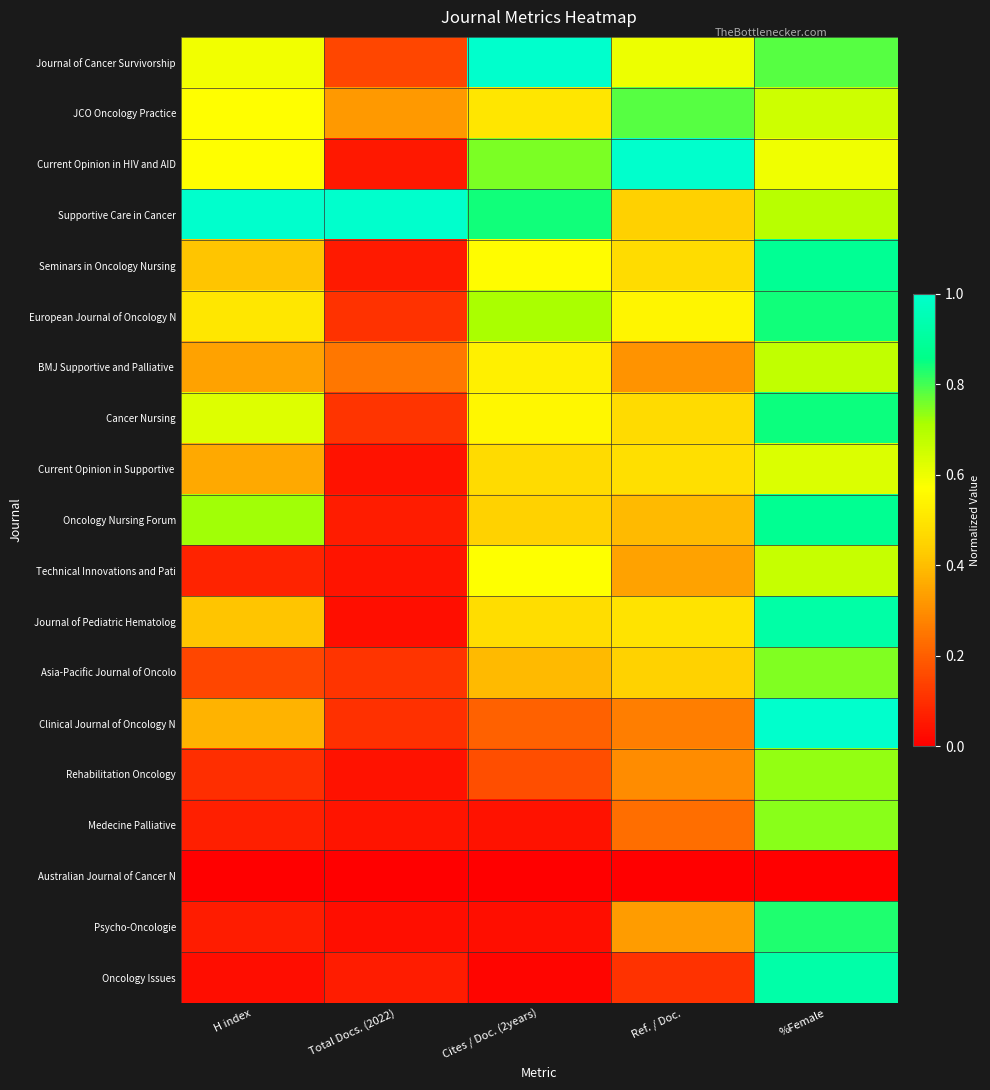

What is the total value across all series at %Female?

14.0